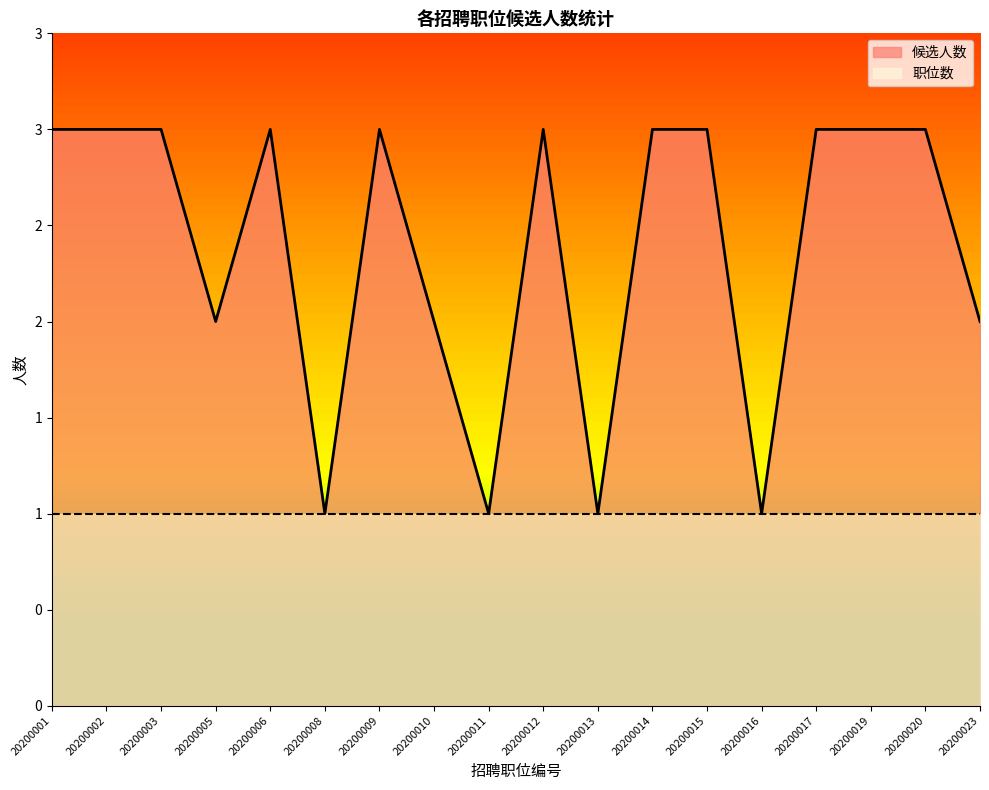

What is the greatest value displayed?

3